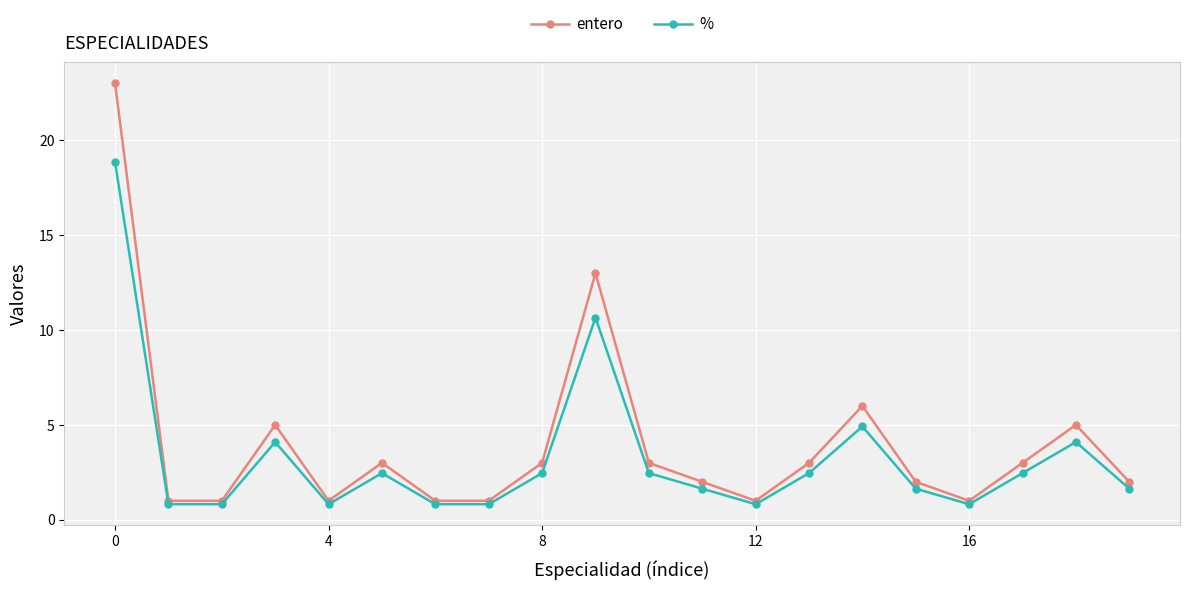

What is the value of the entero point at the 4th from the left?

5.0